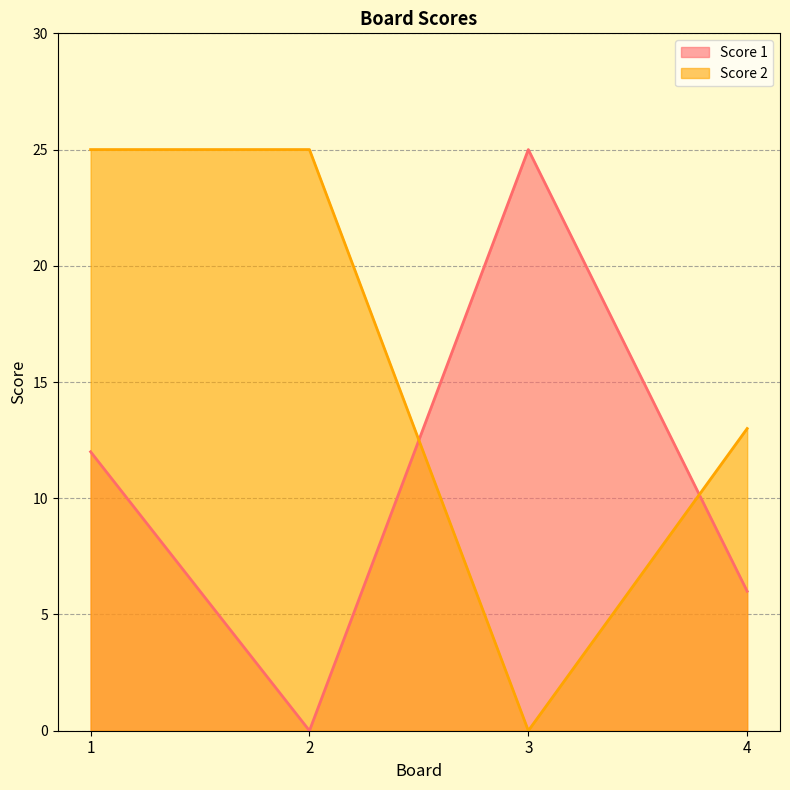

List the series in order of their overall mean, lowest first.

Score 1, Score 2